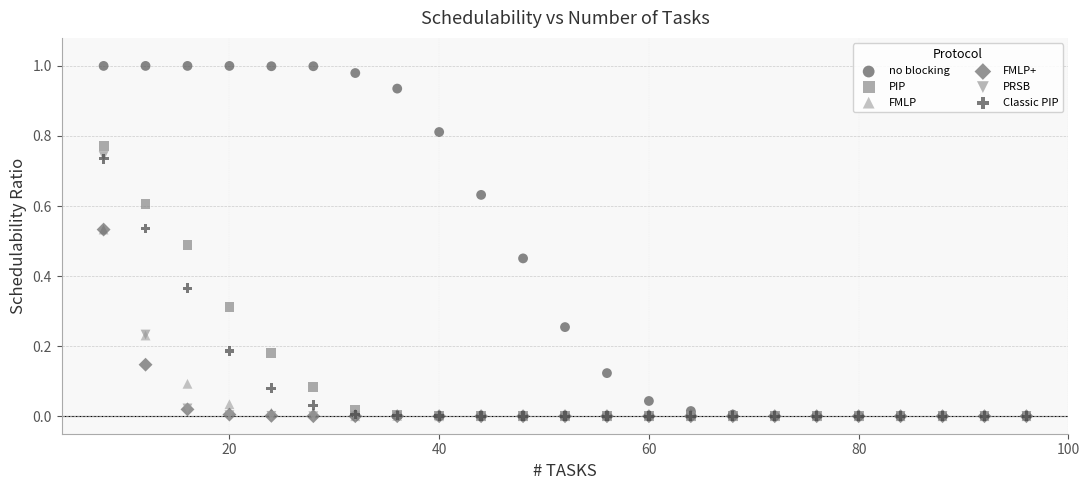

Which series reaches the maximum Y coordinate?

no blocking